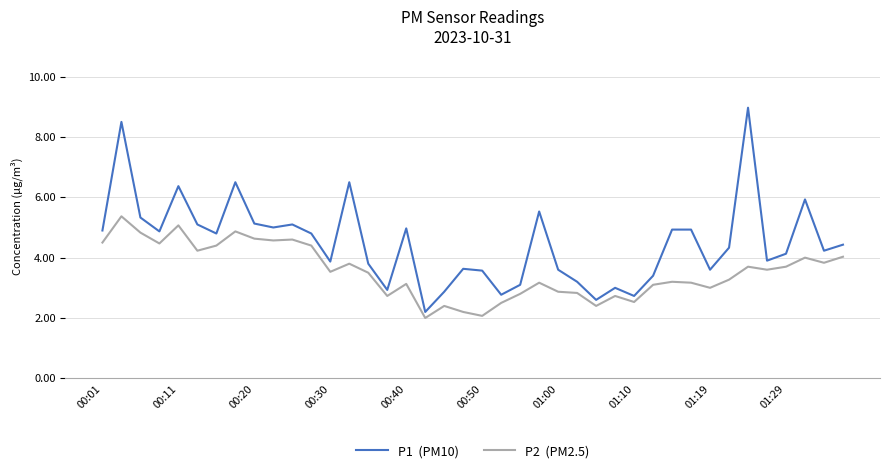

Count the number of data series in this chart.

2